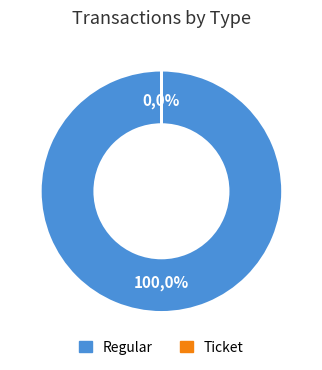

What is the smallest slice in the pie chart?

Ticket